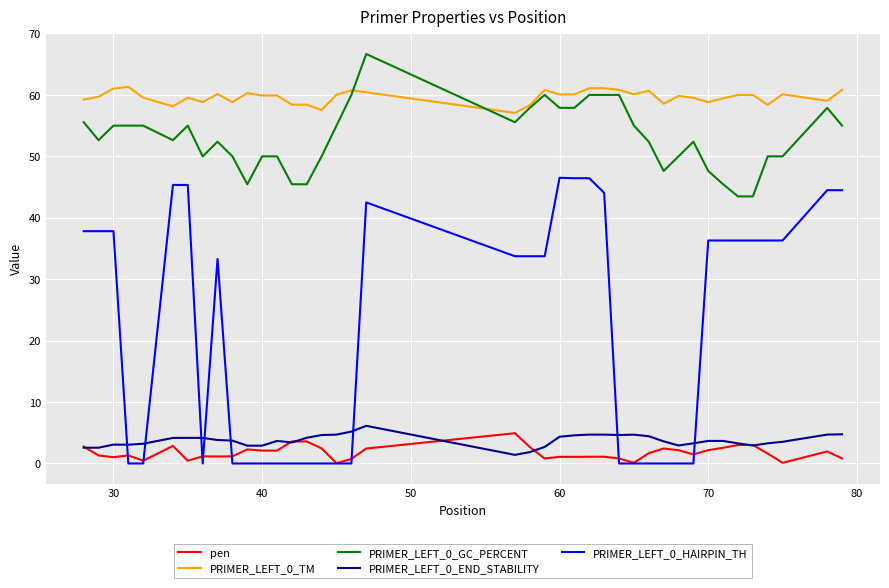

True or false: PRIMER_LEFT_0_END_STABILITY and PRIMER_LEFT_0_GC_PERCENT intersect in this chart.

False